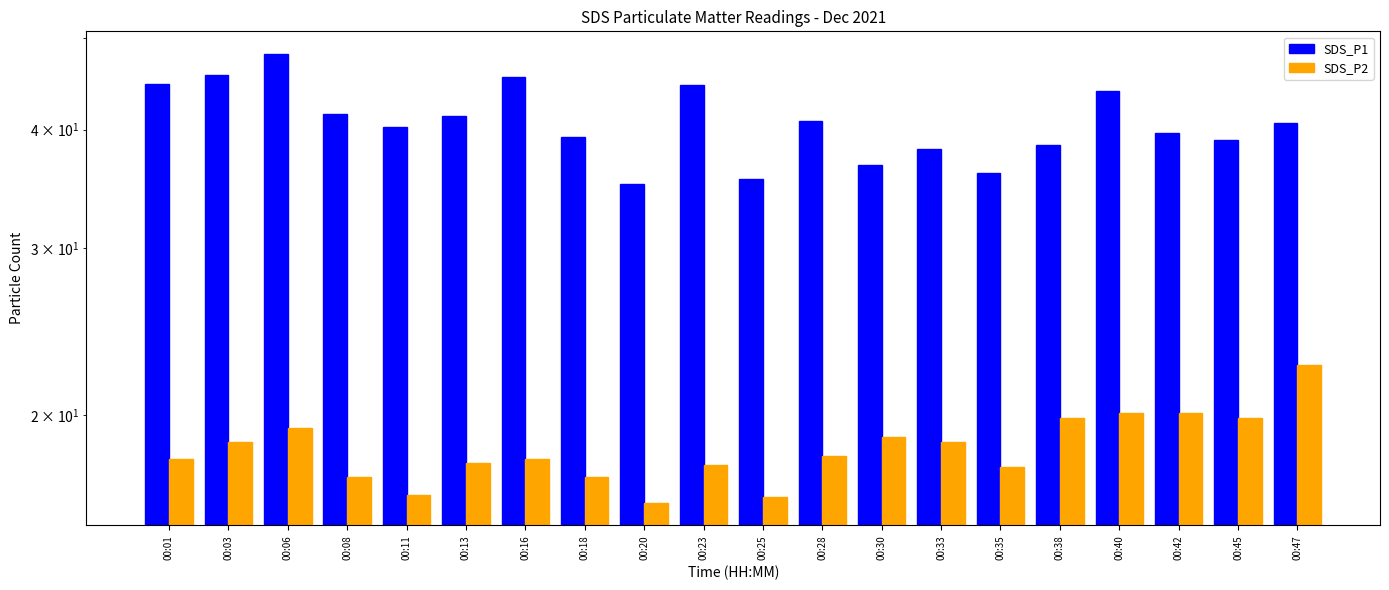

Count the number of categories in the chart.

20